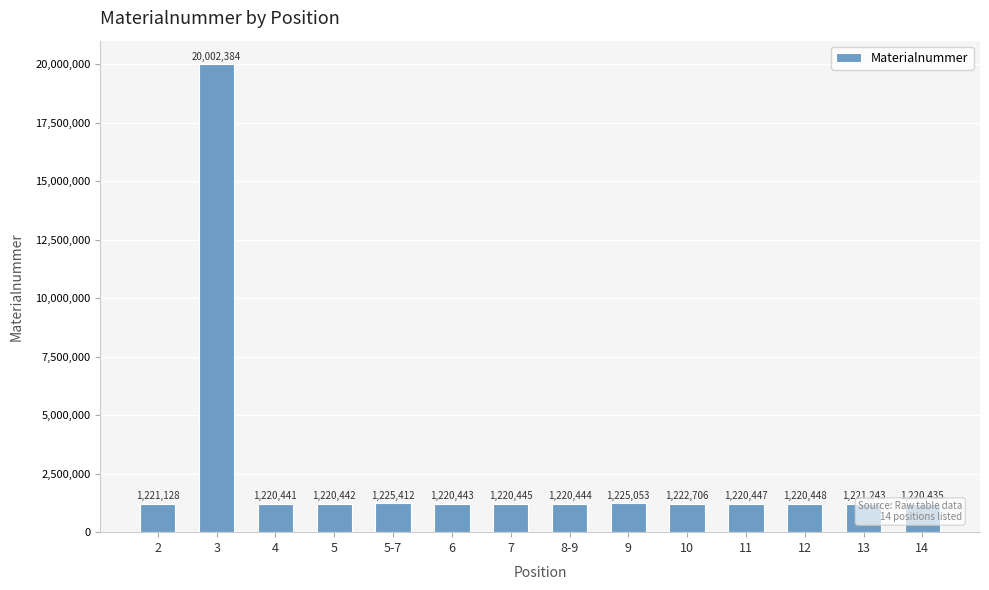

What is the maximum value shown in the chart?

20002384